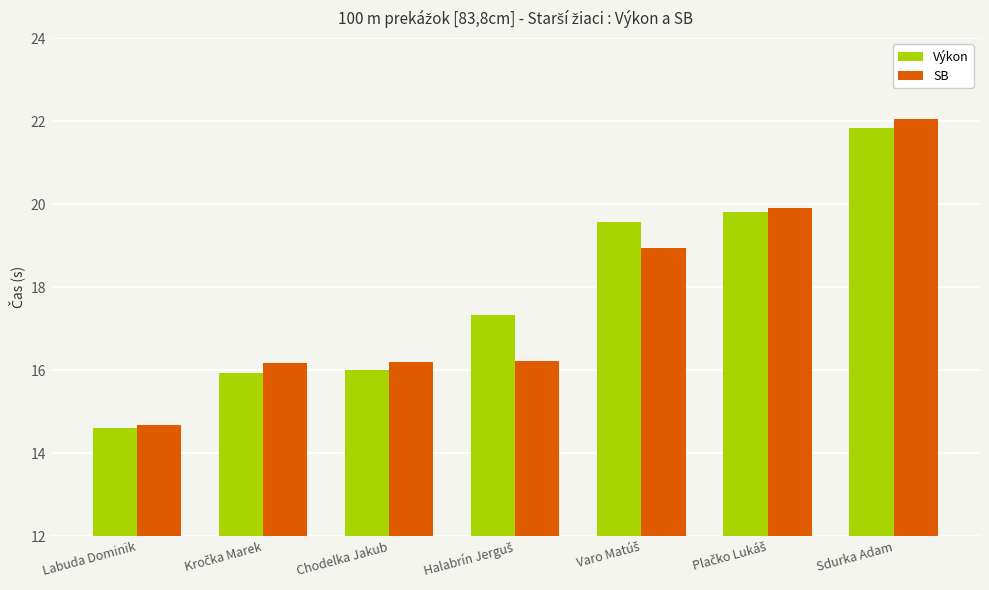

Which category has the lowest value in the Výkon series?

Labuda Dominik